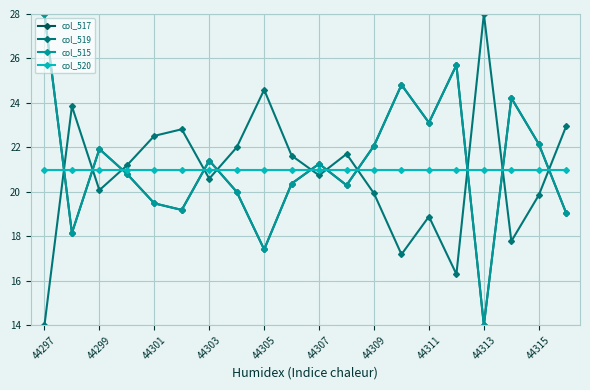

At how many categories does at least one series exceed 19?

20